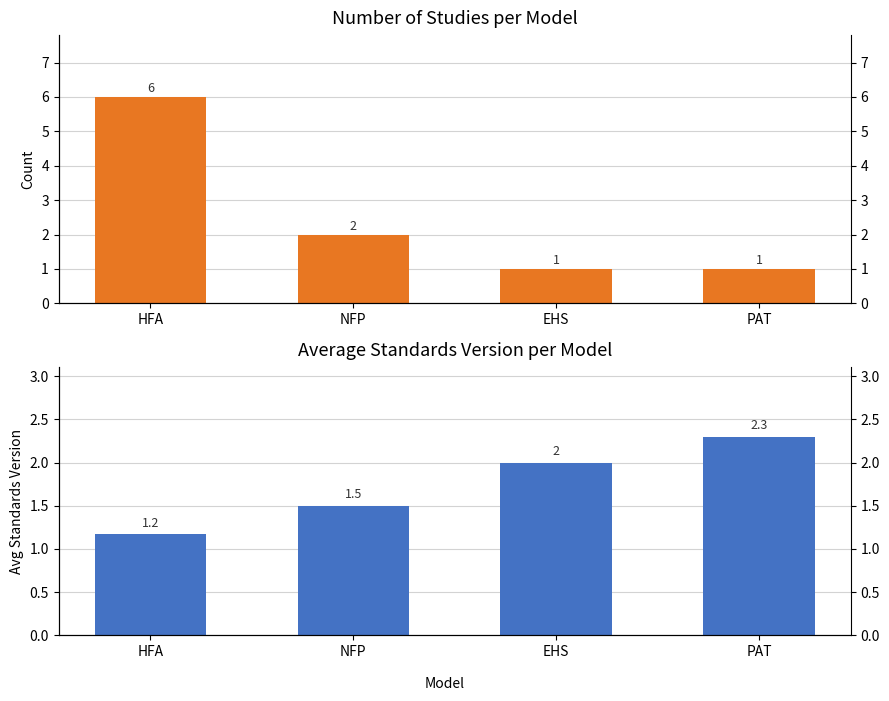

Count the number of data series in this chart.

2